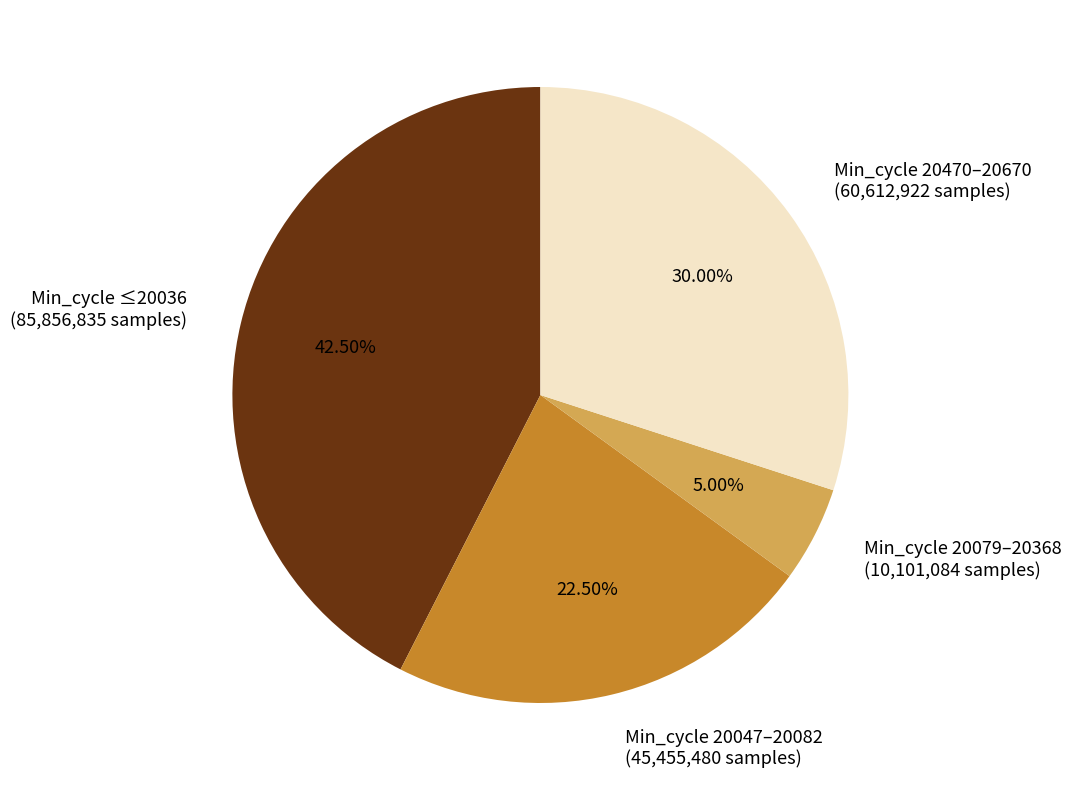

Which category has the biggest portion of the pie?

Min_cycle ≤20036 (85,856,835 samples)